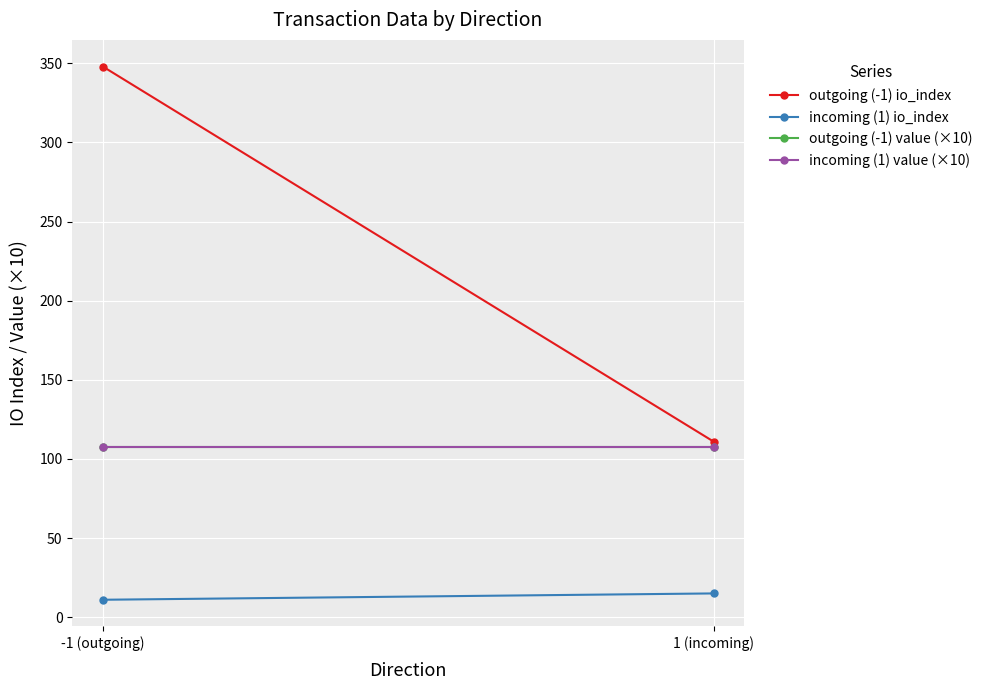

At how many categories does at least one series exceed 49?

2